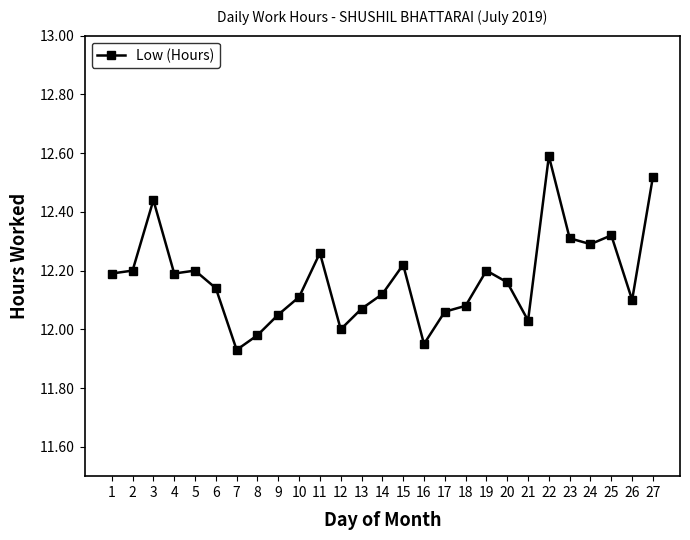

The chart shows a value of 19.6 at 17. True or false?

False